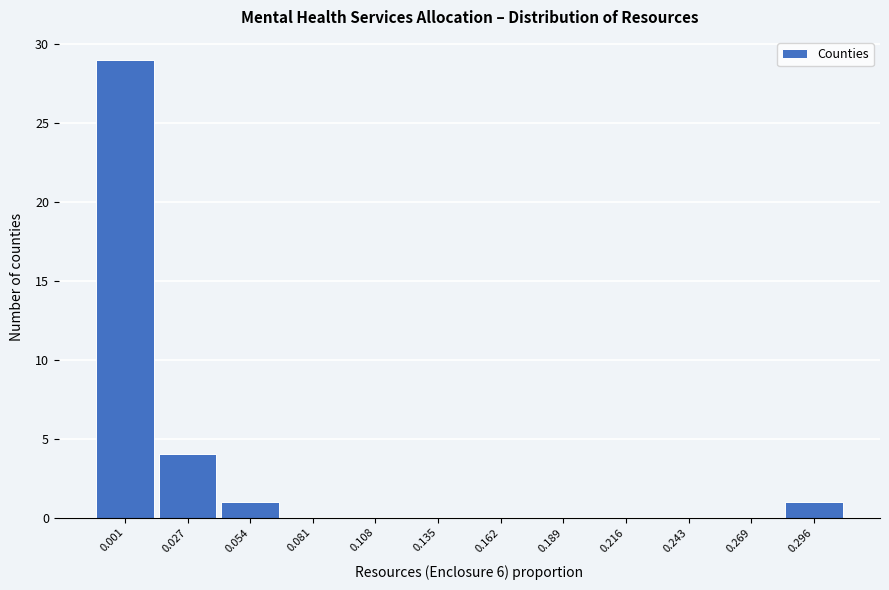

Reading left to right, what are all the values shown in this chart?

0.001=29	0.027=4	0.054=1	0.081=0	0.108=0	0.135=0	0.162=0	0.189=0	0.216=0	0.243=0	0.269=0	0.296=1